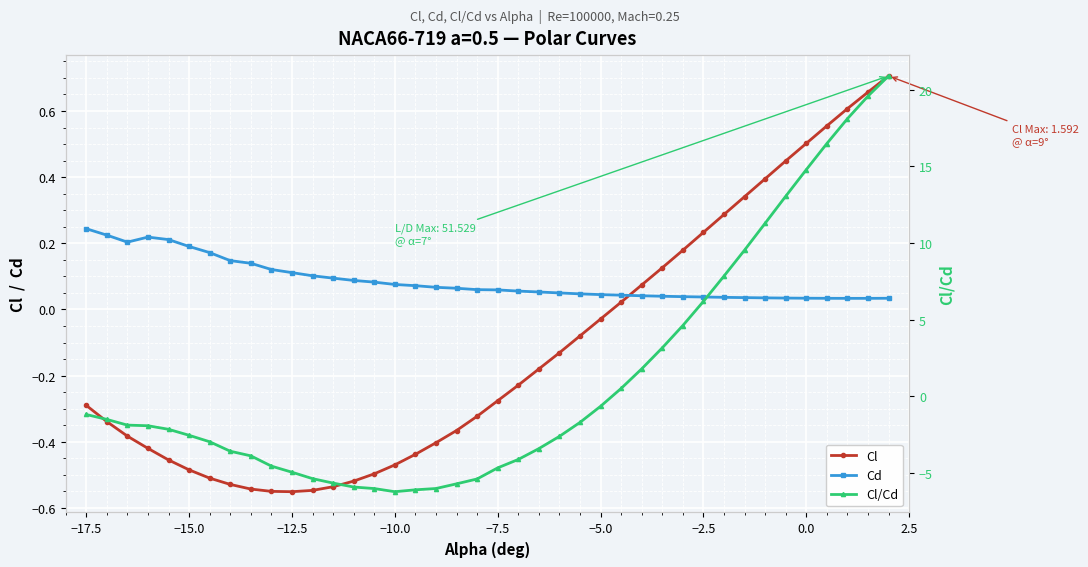

What is the difference between the maximum and minimum values in the Cd series?

0.2